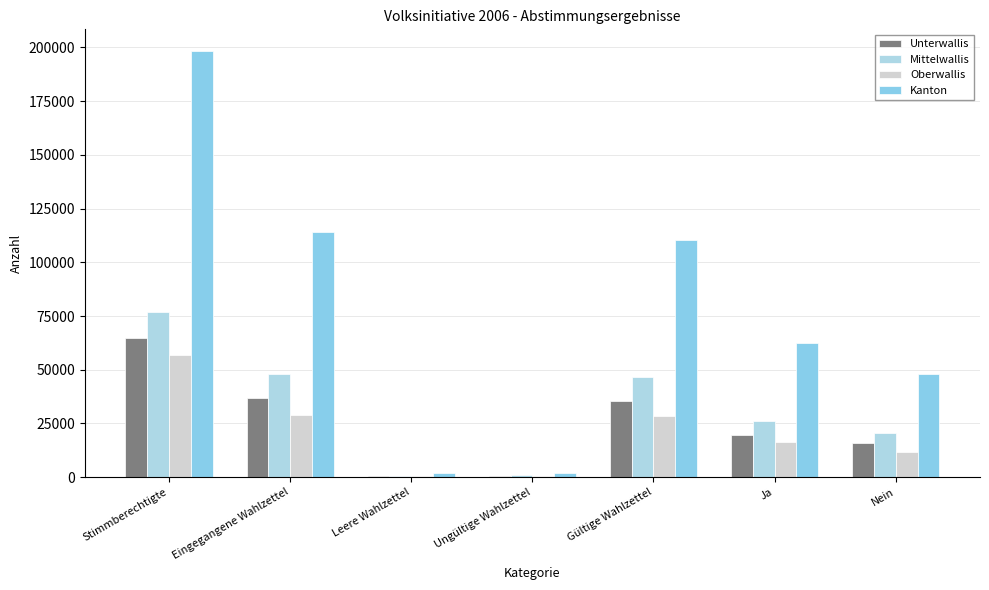

Reading right to left, what are all the values shown in this chart?

Unterwallis: Nein=15706	Ja=19790	Gültige Wahlzettel=35496	Ungültige Wahlzettel=732	Leere Wahlzettel=661	Eingegangene Wahlzettel=36889	Stimmberechtigte=65005
Mittelwallis: Nein=20623	Ja=25923	Gültige Wahlzettel=46546	Ungültige Wahlzettel=811	Leere Wahlzettel=740	Eingegangene Wahlzettel=48097	Stimmberechtigte=76678
Oberwallis: Nein=11674	Ja=16576	Gültige Wahlzettel=28250	Ungültige Wahlzettel=392	Leere Wahlzettel=343	Eingegangene Wahlzettel=28985	Stimmberechtigte=56843
Kanton: Nein=48003	Ja=62289	Gültige Wahlzettel=110292	Ungültige Wahlzettel=1935	Leere Wahlzettel=1744	Eingegangene Wahlzettel=113971	Stimmberechtigte=198526